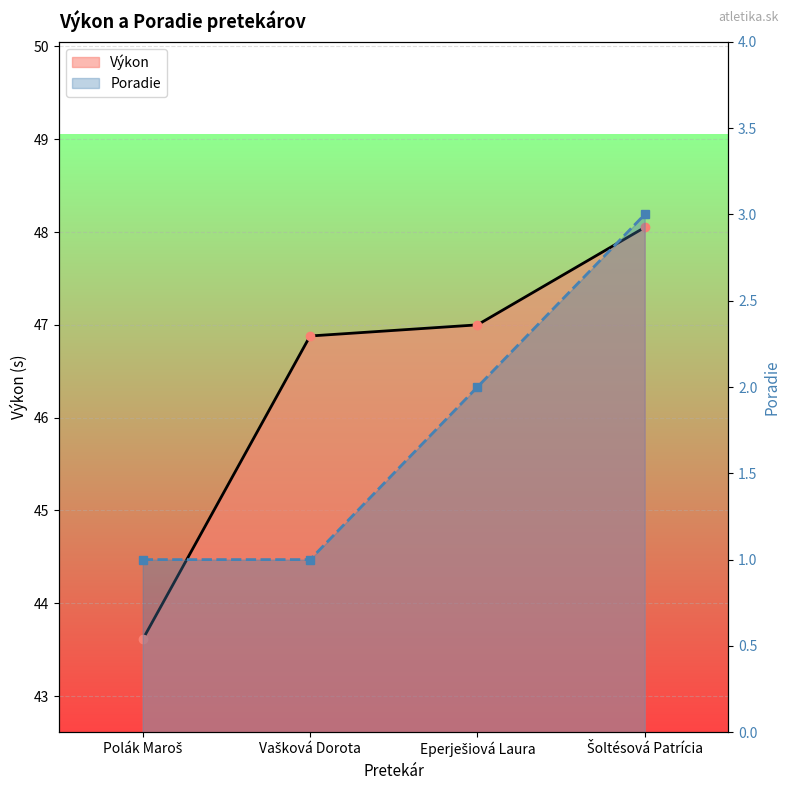

List the series in order of their overall mean, highest first.

Výkon, Poradie